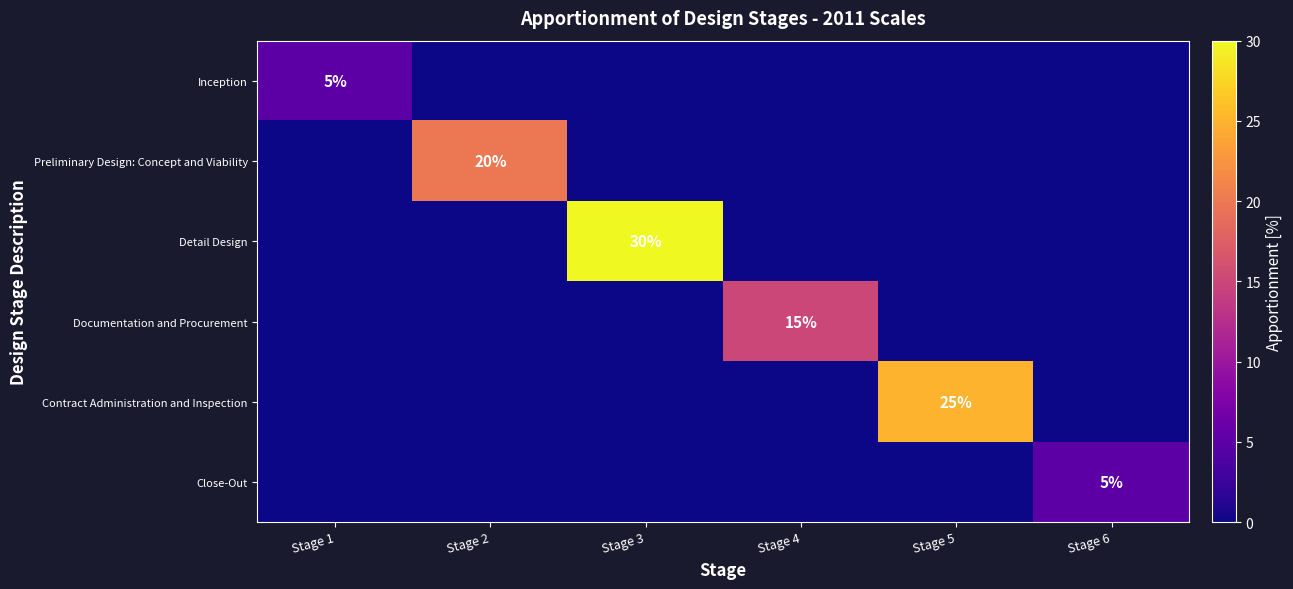

Which label corresponds to the largest value in the chart?

Stage 3